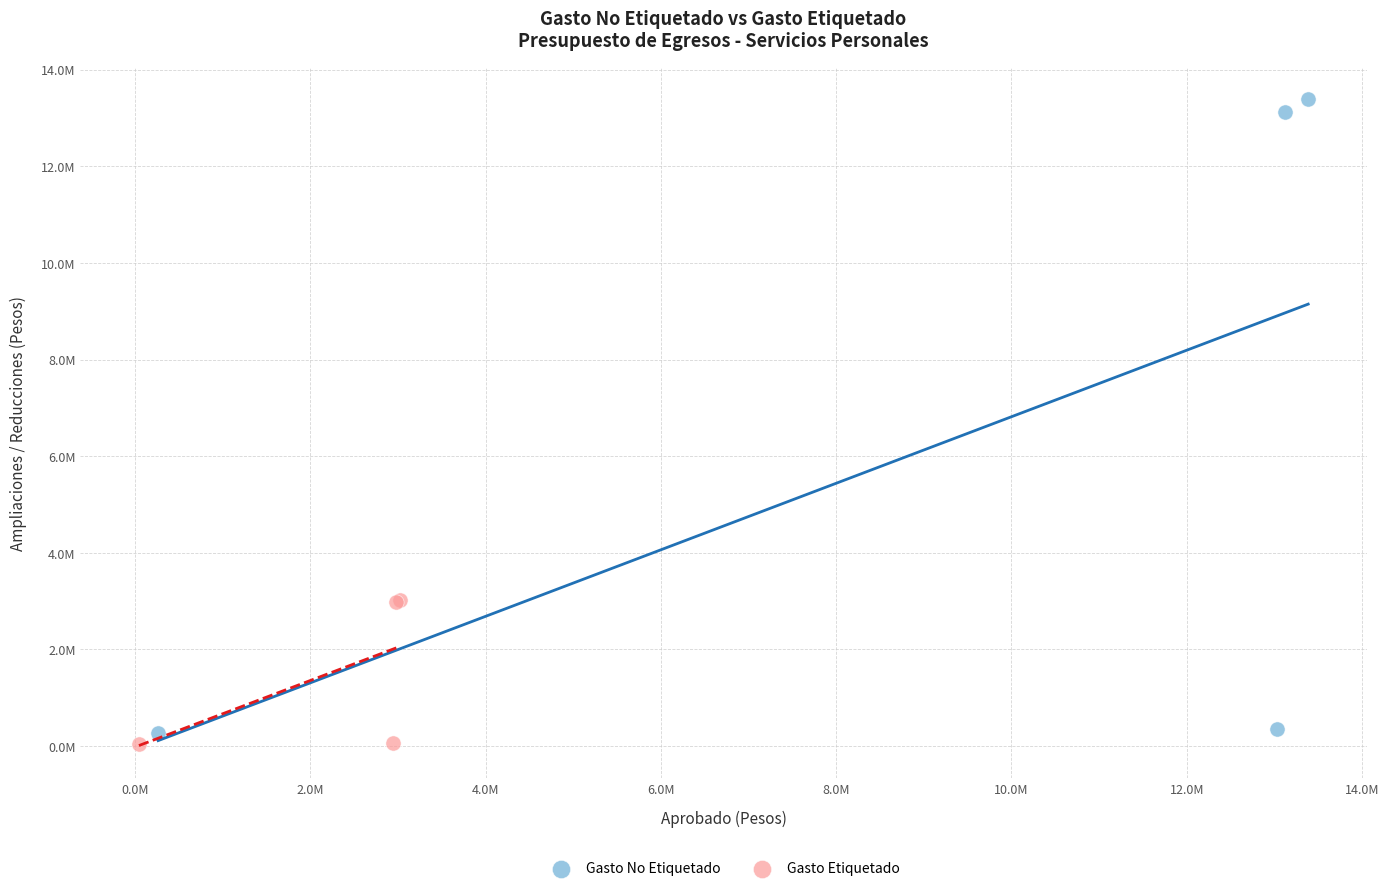

Which series contains the lowest Y value?

Gasto Etiquetado